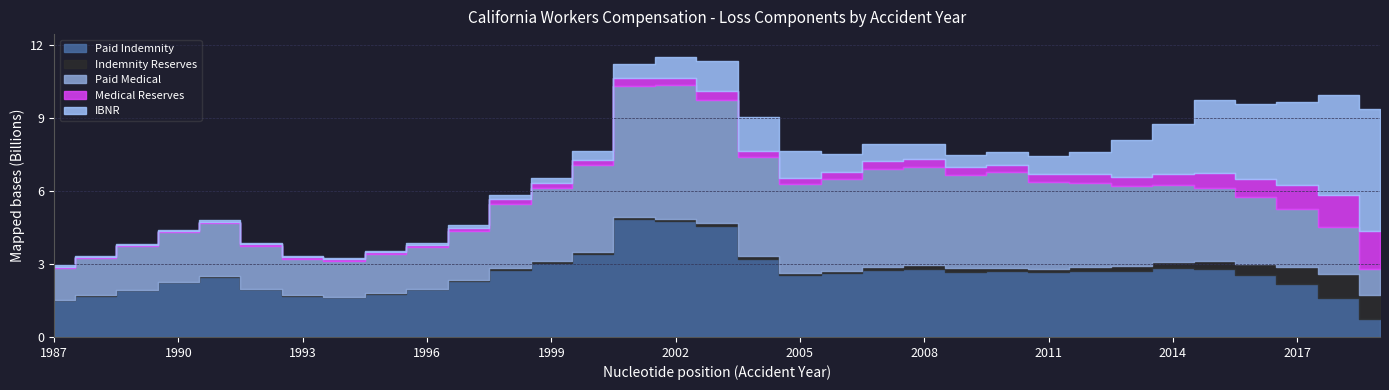

Where is Paid Medical nearest to the value 3269904738?

2013